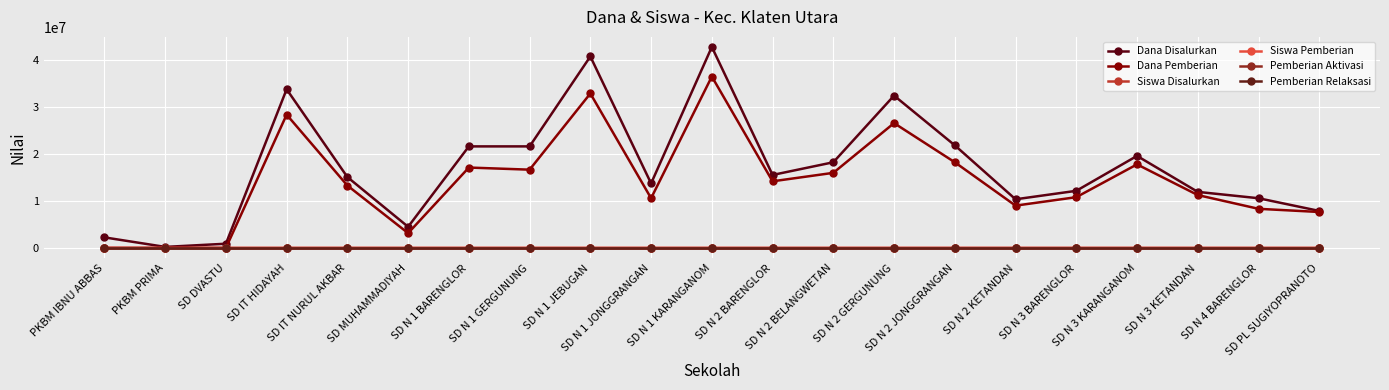

Count the number of categories in the chart.

21